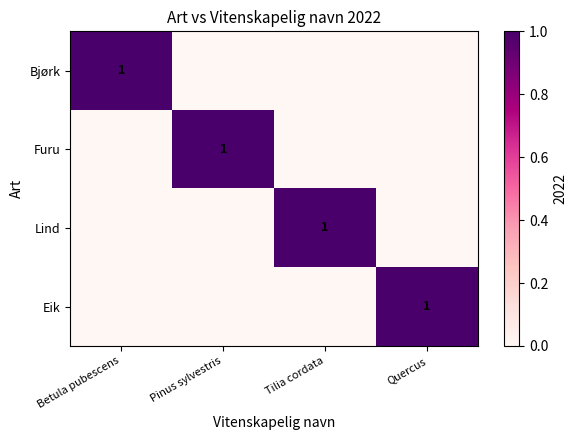

The Bjørk series shows 1 at Betula pubescens. True or false?

True